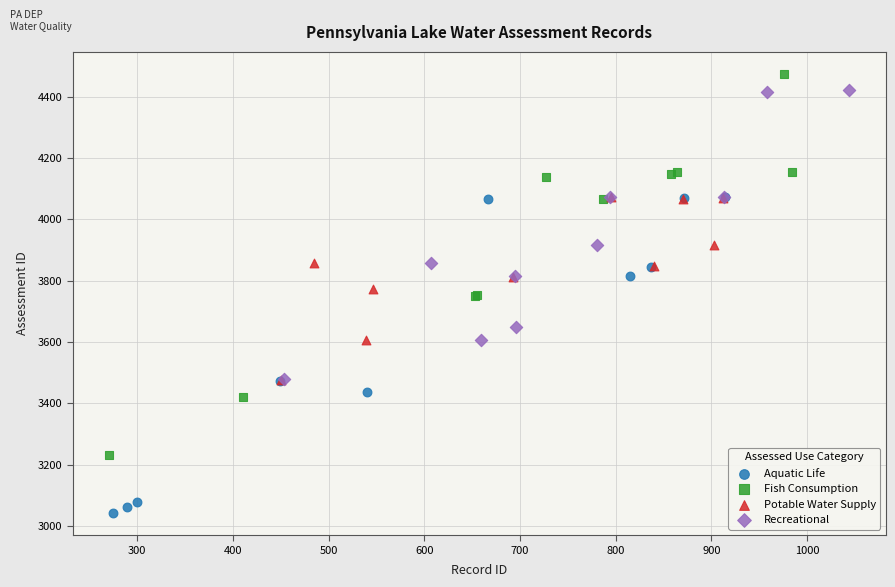

Which series reaches the minimum Y coordinate?

Aquatic Life